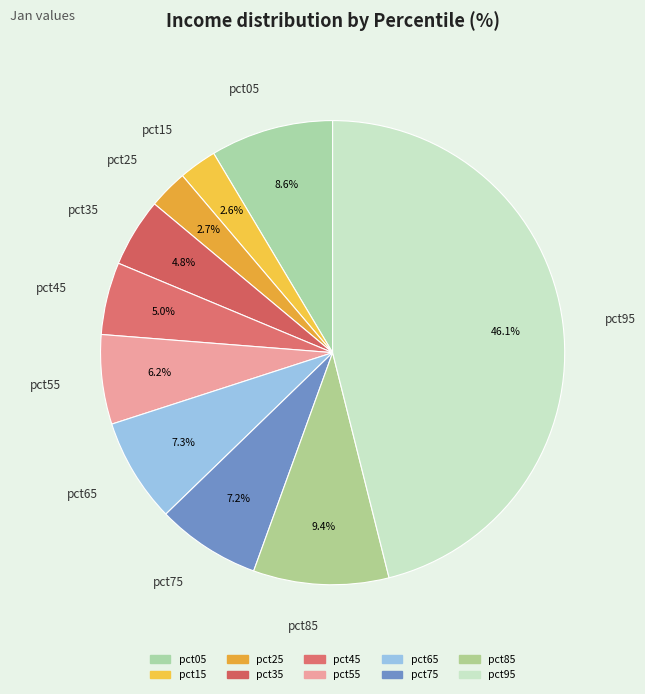

Does any single category account for the majority?

No